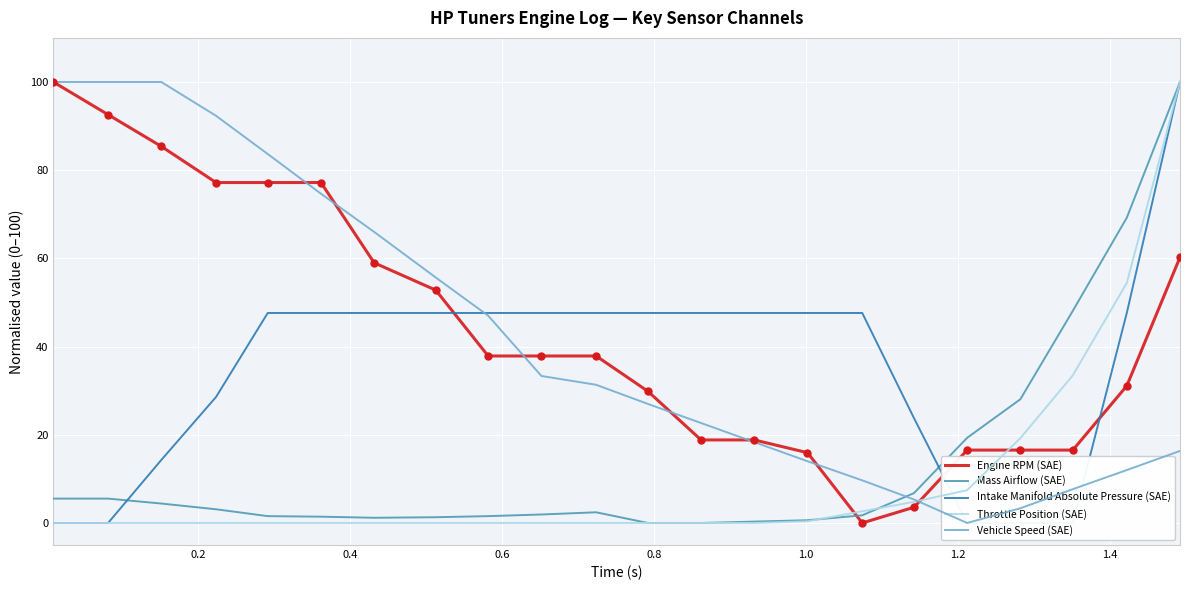

What is the difference between the highest and lowest values at 1.4?

55.7